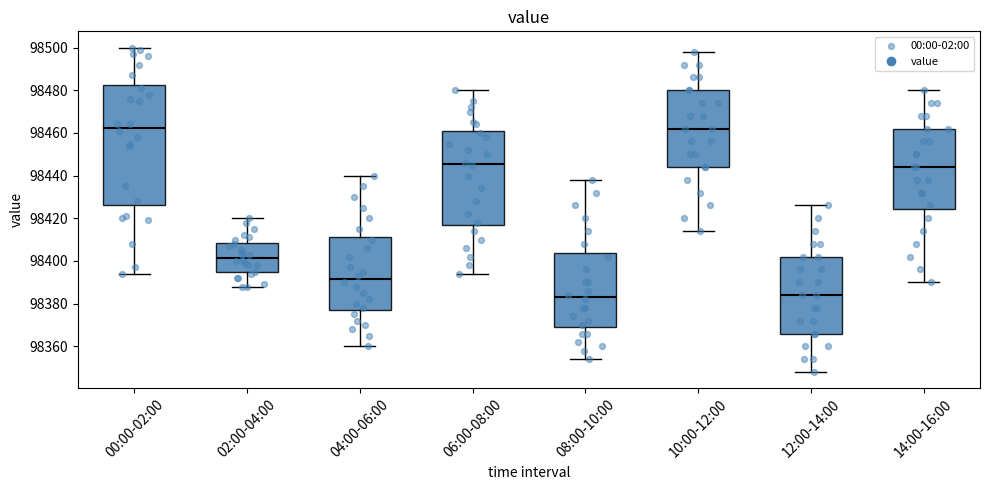

Reading left to right, read every box against the y-axis: the position of its median line, the range the box covers, and the ends of its whiskers. The values are not printed on the chart, so give them approximately, as read against the axis.

00:00-02:00: median 98462, box 98426 to 98482, whiskers 98394 to 98500
02:00-04:00: median 98402, box 98394 to 98408, whiskers 98388 to 98420
04:00-06:00: median 98392, box 98378 to 98412, whiskers 98360 to 98440
06:00-08:00: median 98446, box 98418 to 98462, whiskers 98394 to 98480
08:00-10:00: median 98384, box 98370 to 98404, whiskers 98354 to 98438
10:00-12:00: median 98462, box 98444 to 98480, whiskers 98414 to 98498
12:00-14:00: median 98384, box 98366 to 98402, whiskers 98348 to 98426
14:00-16:00: median 98444, box 98424 to 98462, whiskers 98390 to 98480